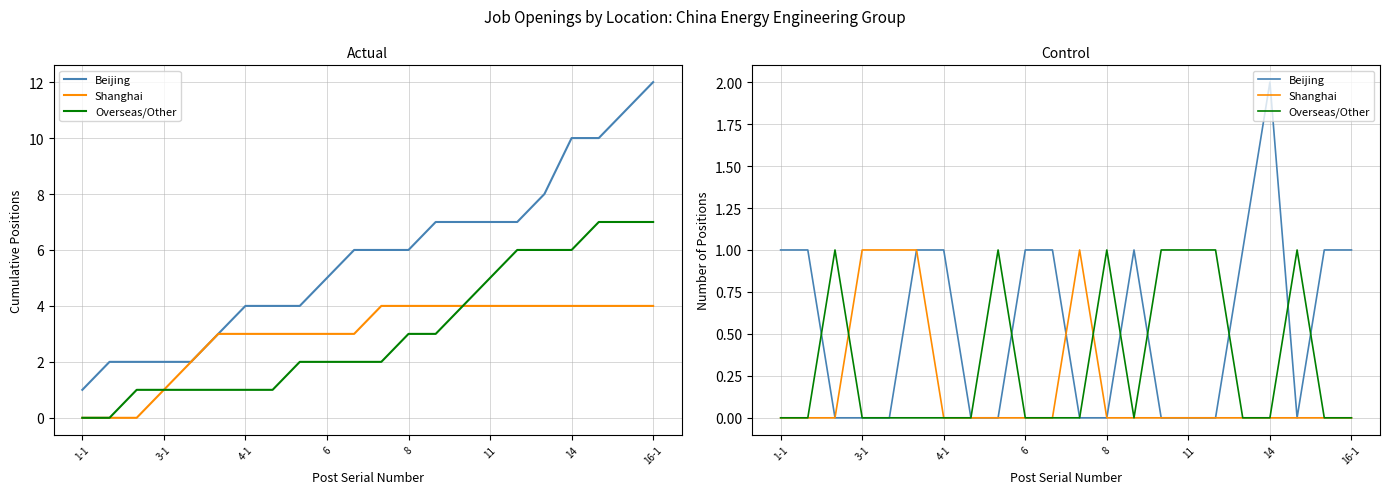

Rank the series by their average value, from highest to lowest.

Beijing, Overseas/Other, Shanghai